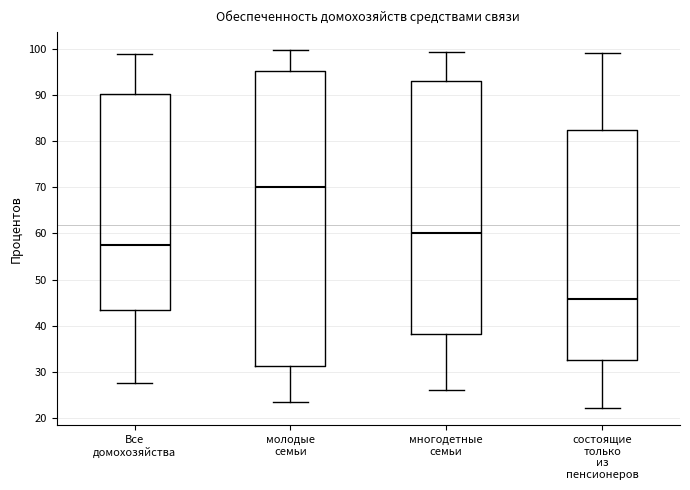

Where does the upper whisker of the box for состоящие только из пенсионеров end on the y-axis? The values are not printed on the chart, so give them approximately, as read against the axis.

99